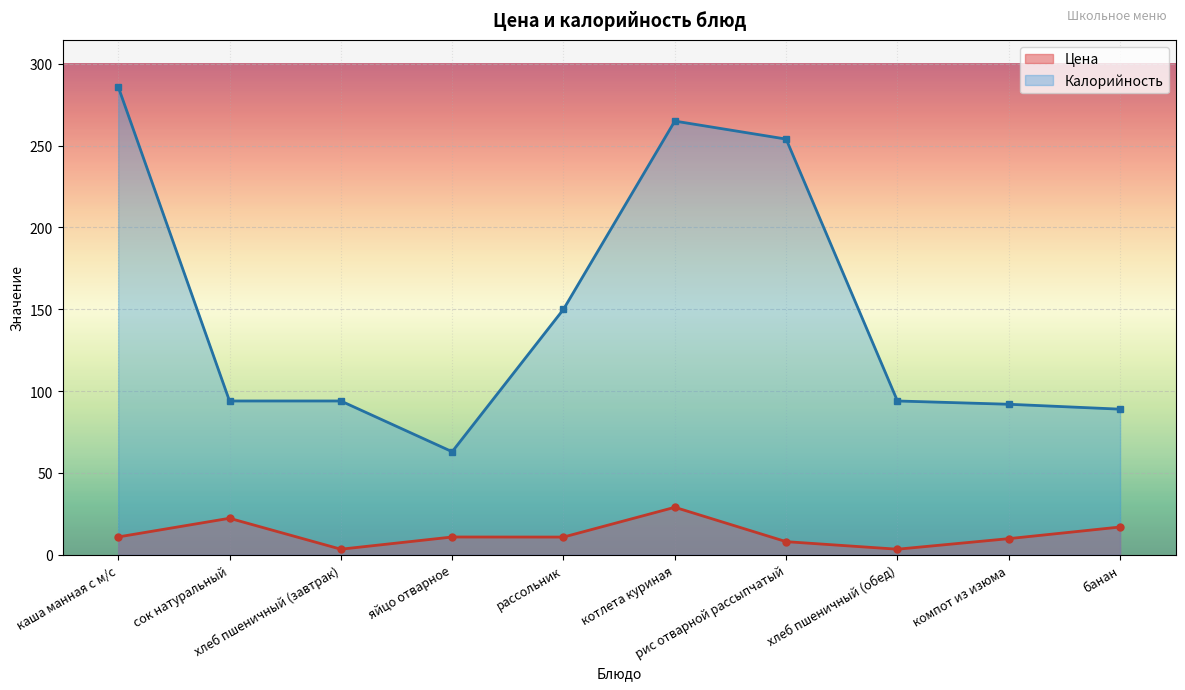

In Калорийность, how many points are lower than both neighbors (excluding endpoints)?

1